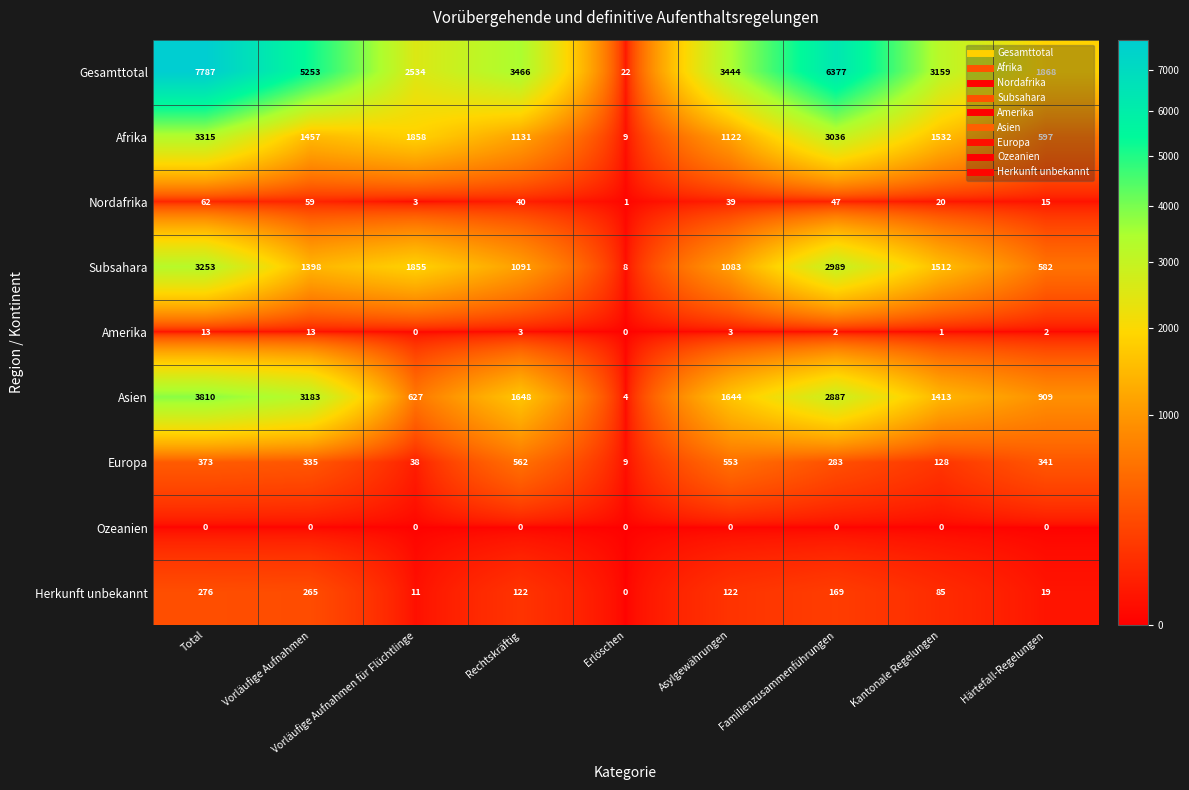

Which series has the largest total across all categories?

Gesamttotal